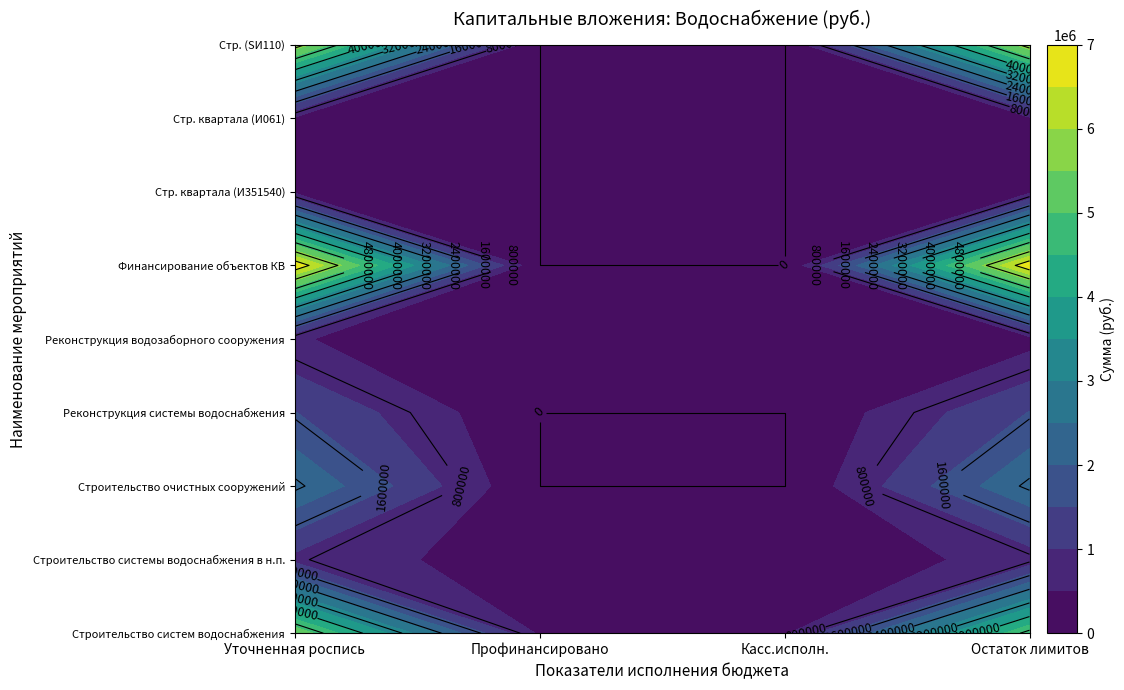

What is the total value across all series at Касс.исполн.?

811257.0